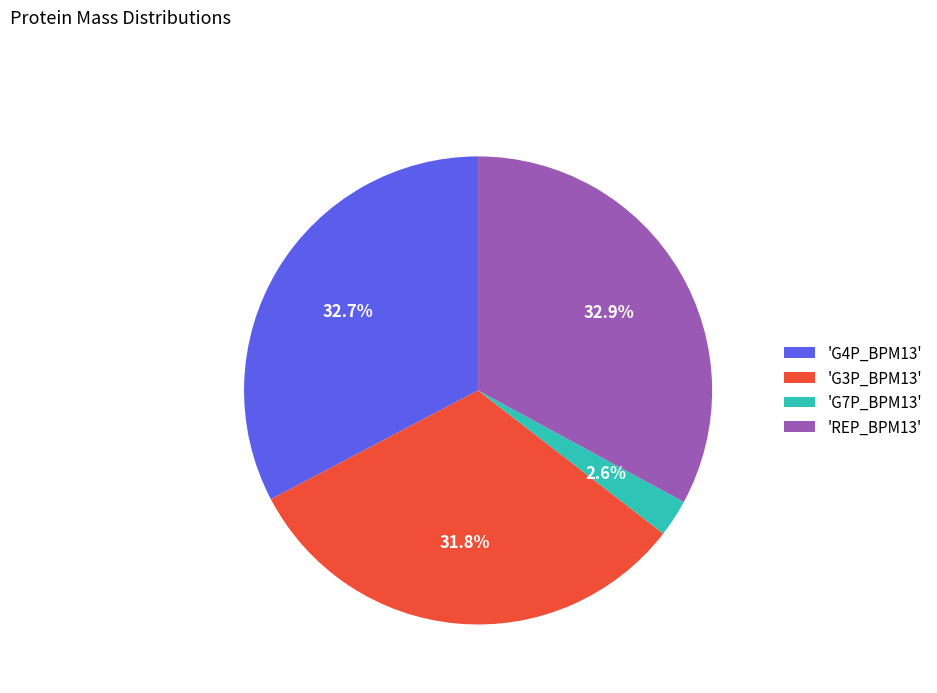

Is there a majority slice in this chart?

No